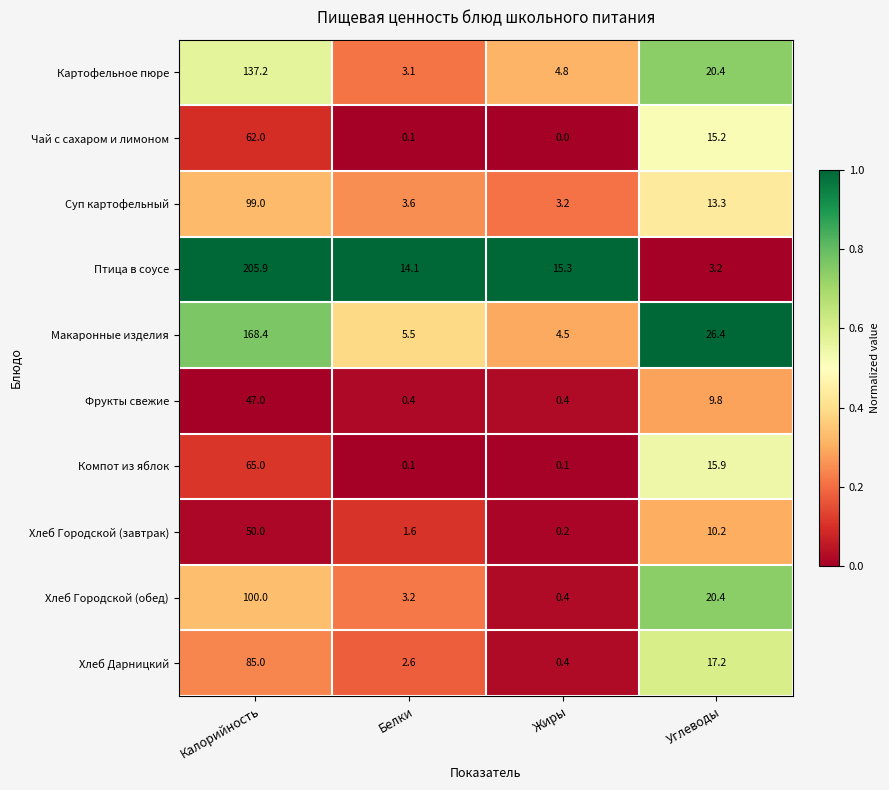

The value of Хлеб Городской (завтрак) at Белки is 1.0. True or false?

False